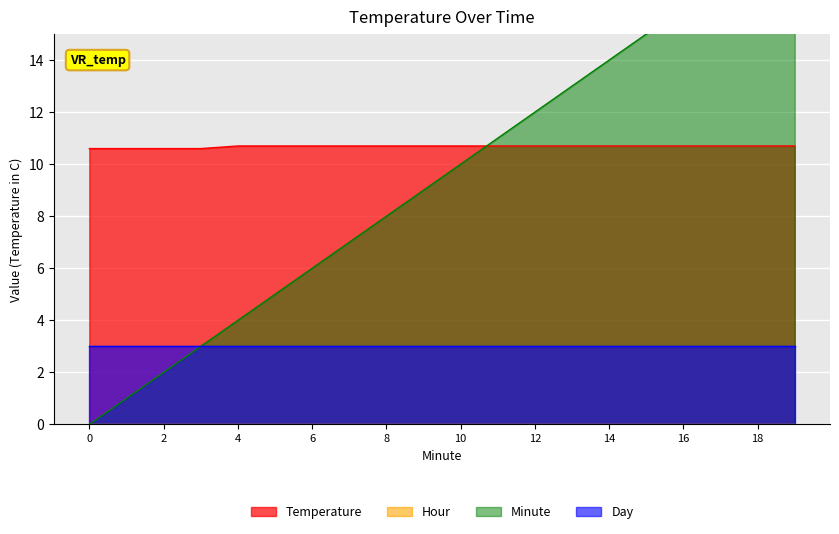

What is the sum of the Temperature values at 13 and 18?

21.4